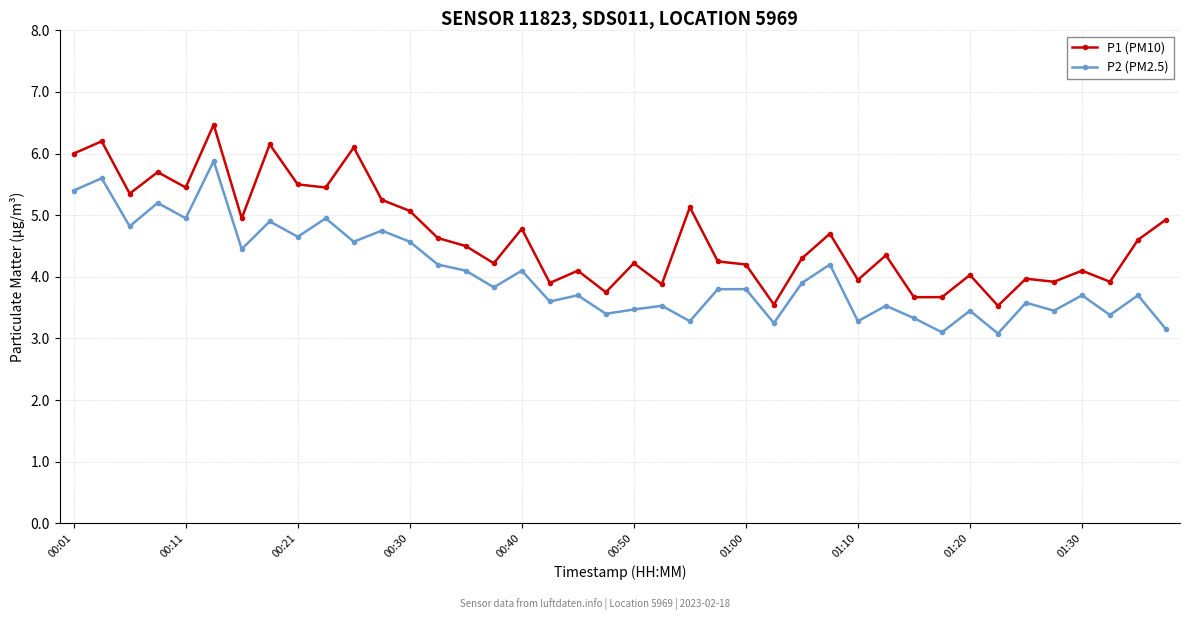

What is the value of the P2 (PM2.5) point at the 9th from the left?

4.7